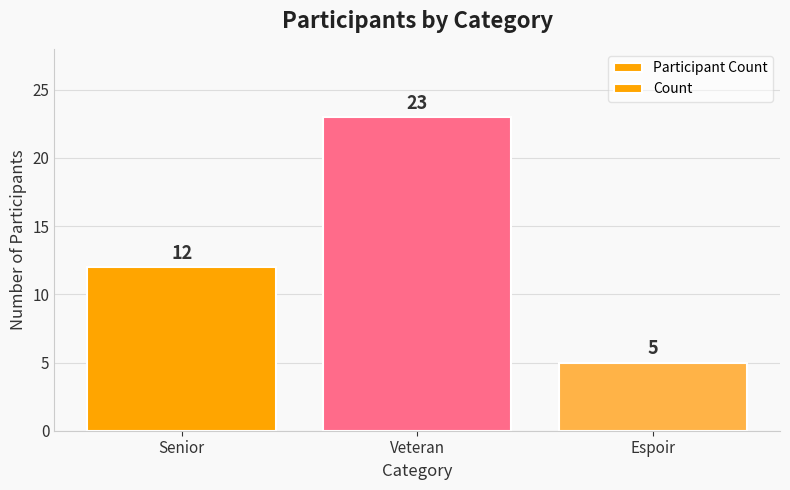

What is the minimum value for Participant Count?

5